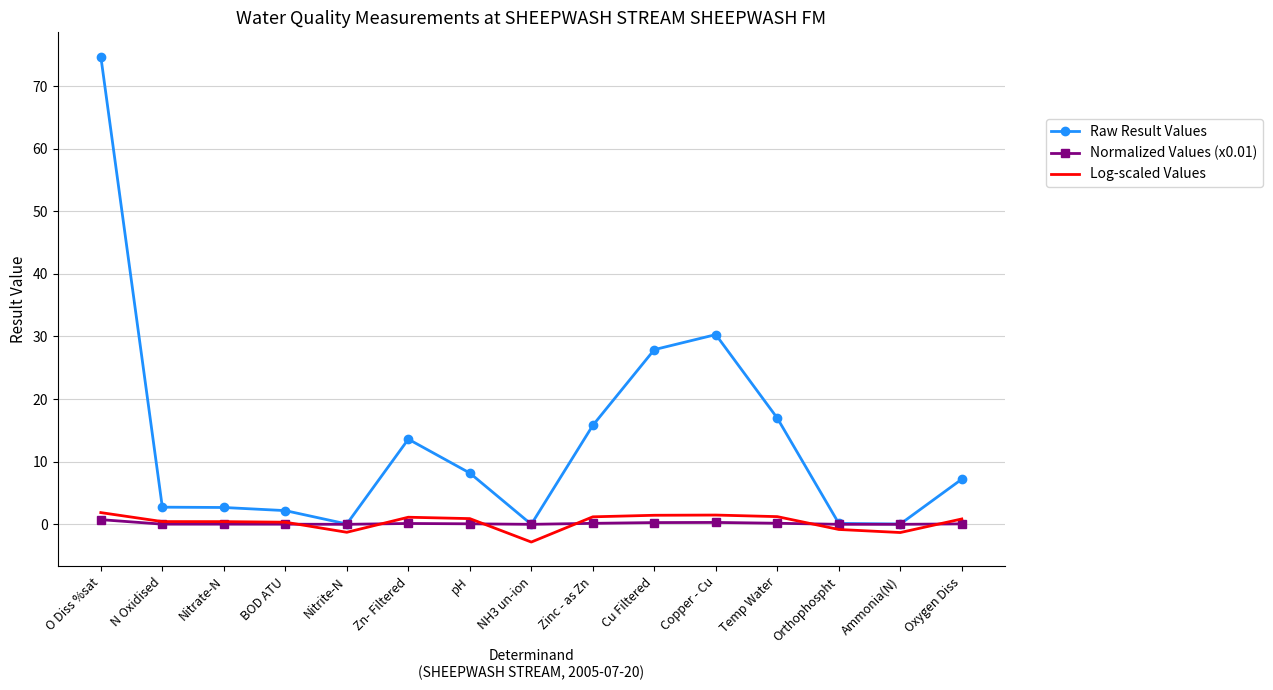

At how many categories does at least one series exceed 66?

1